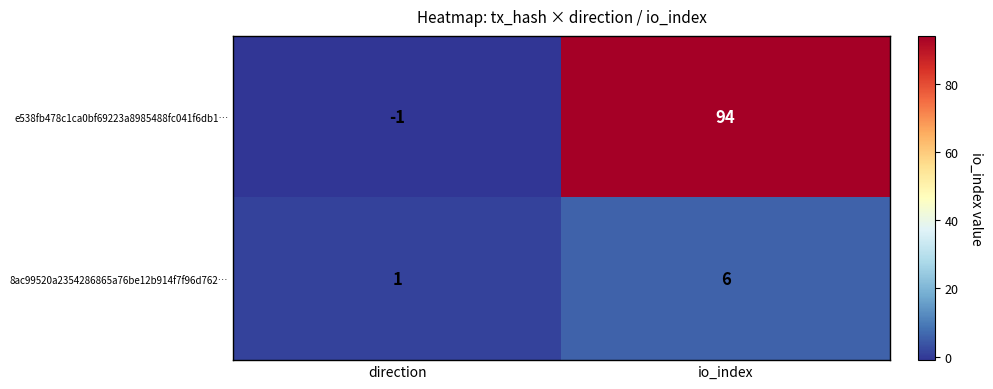

Reading left to right, what are all the values shown in this chart?

e538fb478c1ca0bf69223a8985488fc041f6db1…: direction=-1	io_index=94
8ac99520a2354286865a76be12b914f7f96d762…: direction=1	io_index=6